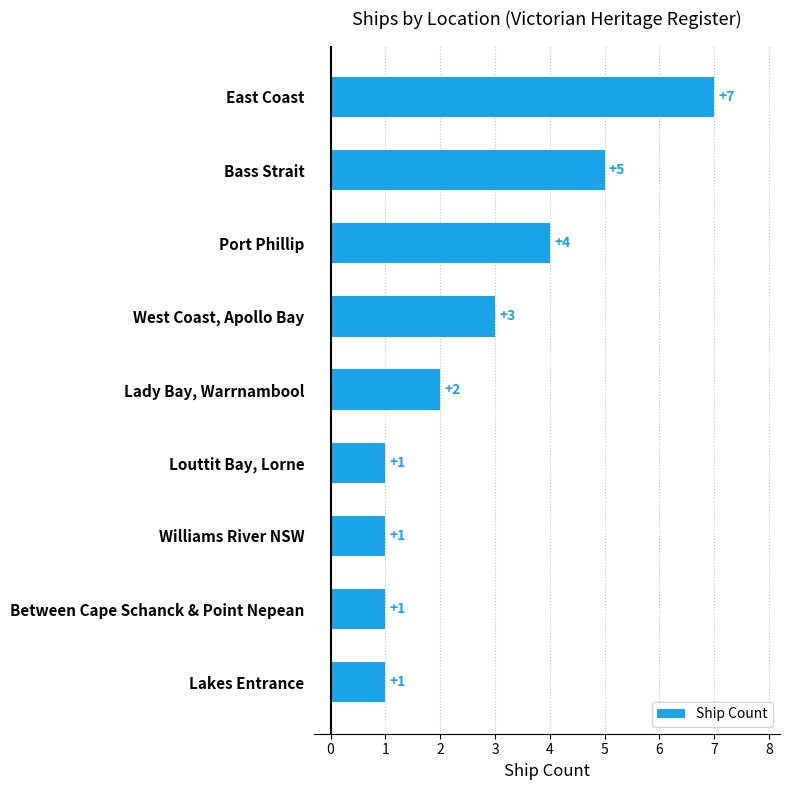

What is the average value?

3